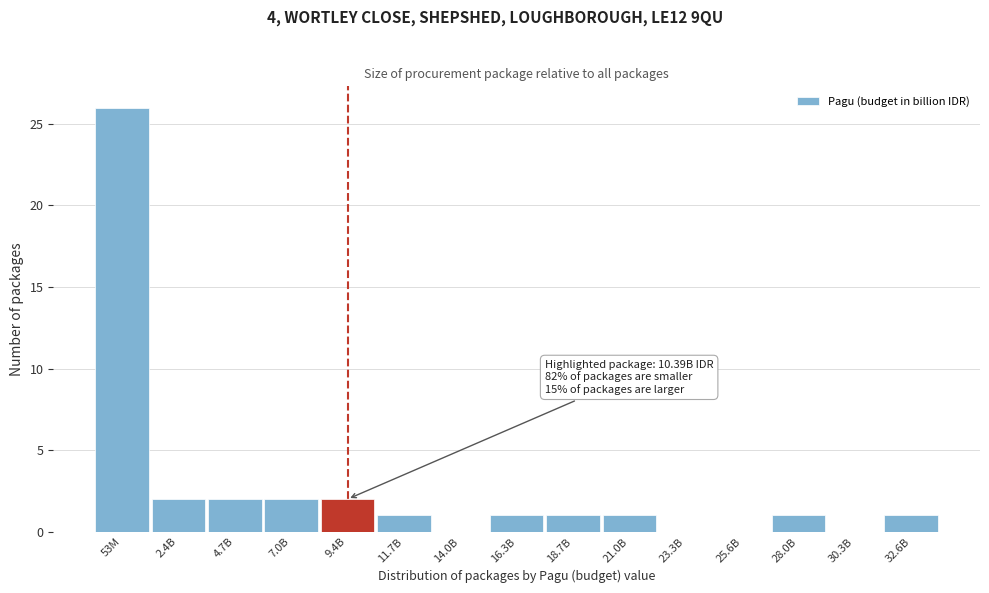

Reading left to right, list all the values displayed in this chart.

53M=26	2.4B=2	4.7B=2	7.0B=2	9.4B=2	11.7B=1	14.0B=0	16.3B=1	18.7B=1	21.0B=1	23.3B=0	25.6B=0	28.0B=1	30.3B=0	32.6B=1